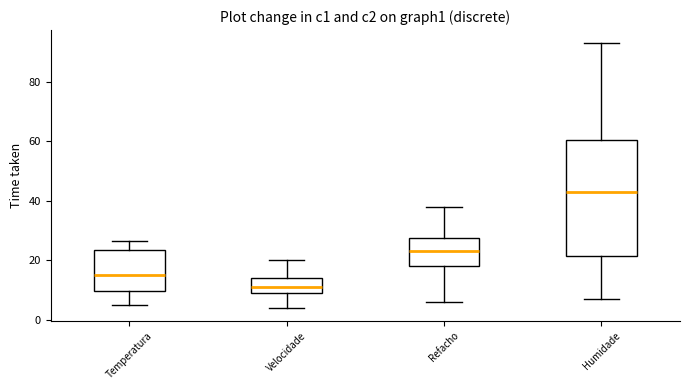

Which box is the tallest, from its lower edge to its upper edge?

Humidade